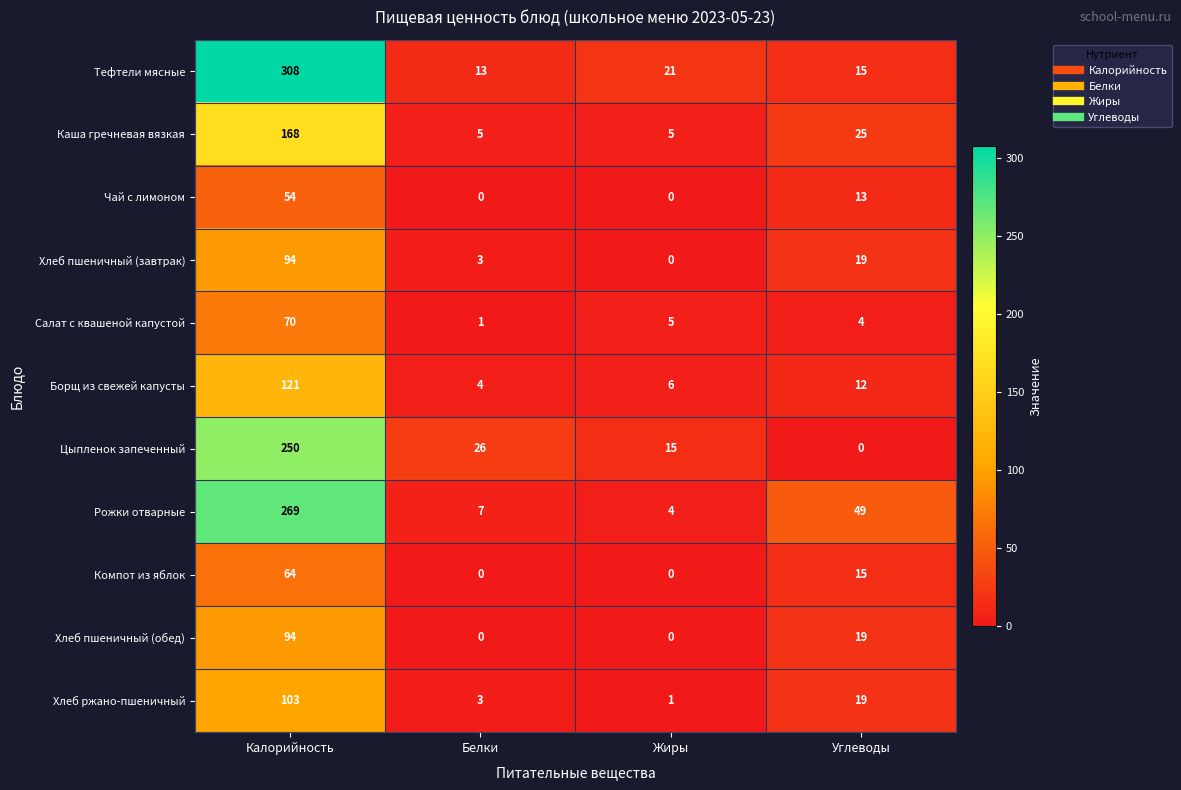

Which category has the lowest value in the Тефтели мясные series?

Белки